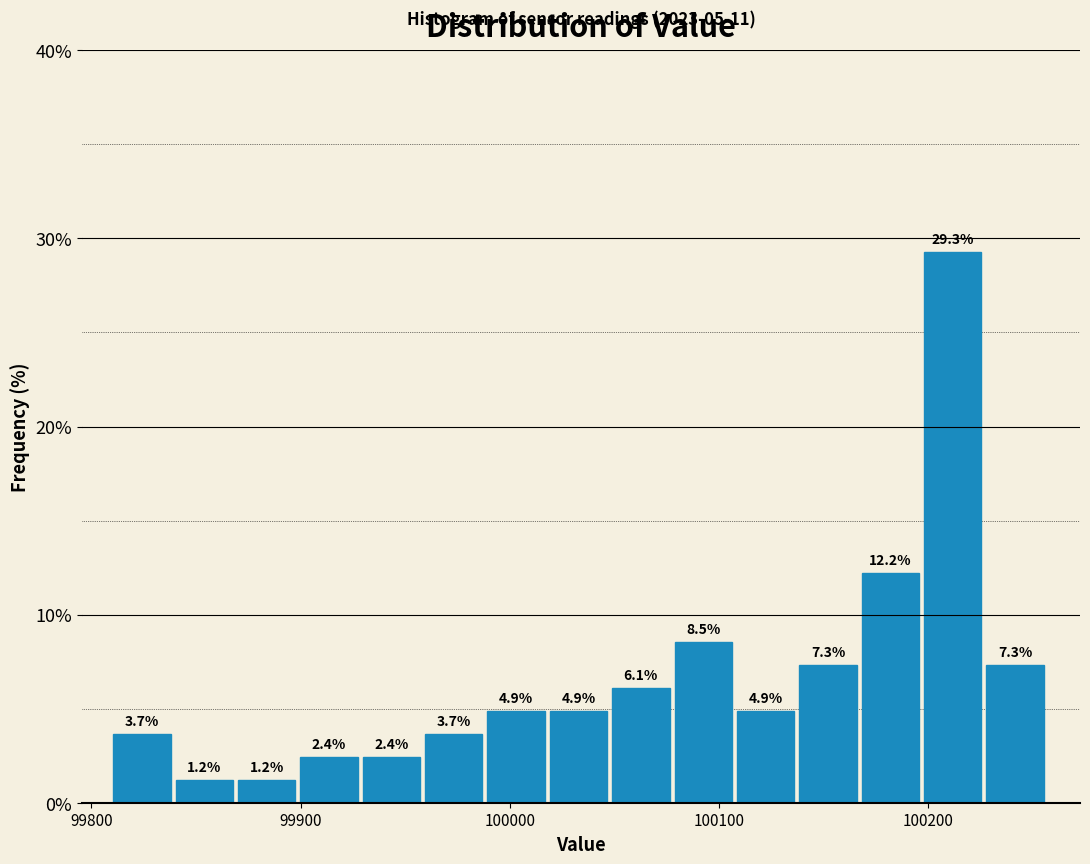

Read against the x-axis, roughly where is the centre of the tallest bar?

100210